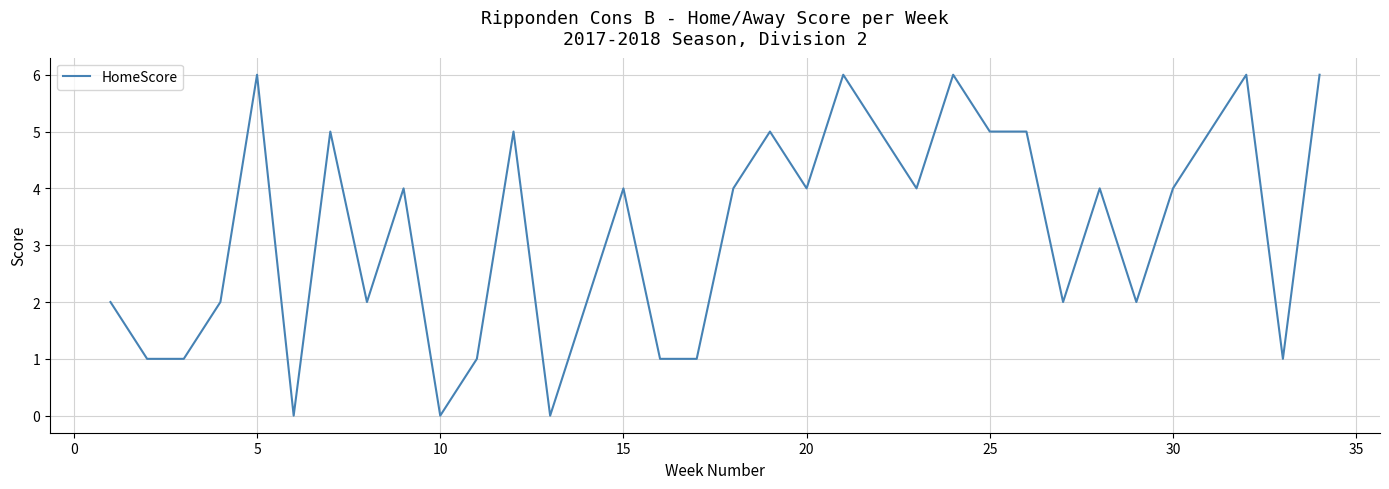

What is the sum of all values?

104